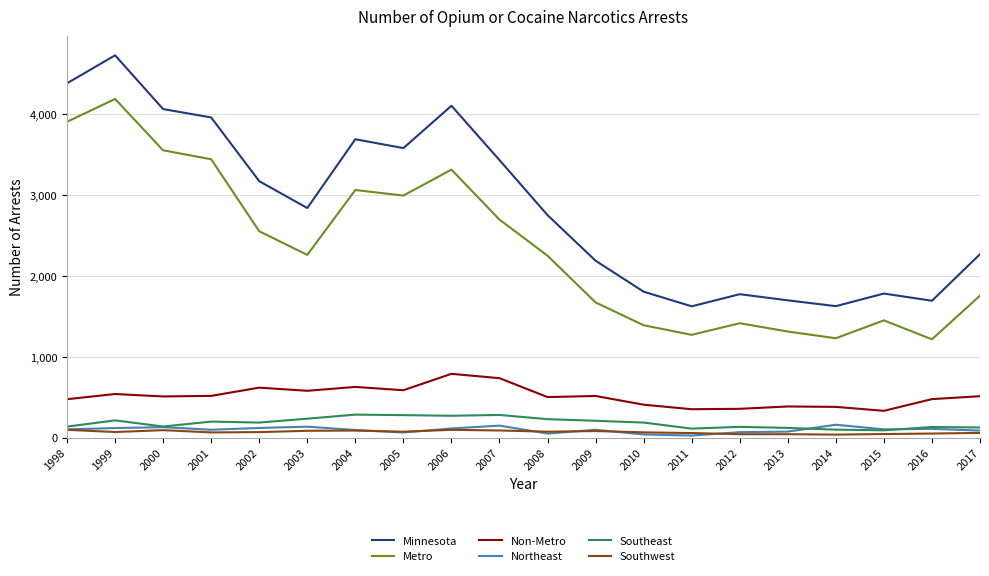

At which category is the sum across all series the highest?

1999